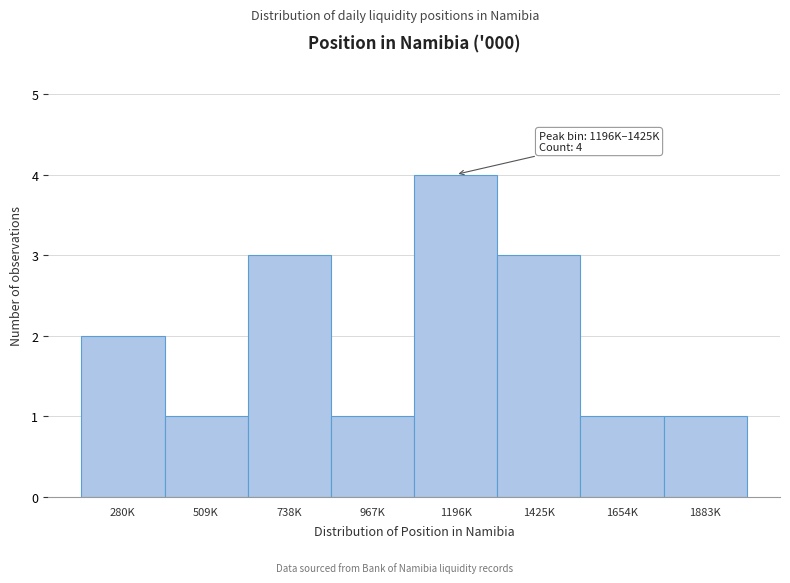

Reading left to right, transcribe all the data shown in this chart.

280K=2	509K=1	738K=3	967K=1	1196K=4	1425K=3	1654K=1	1883K=1